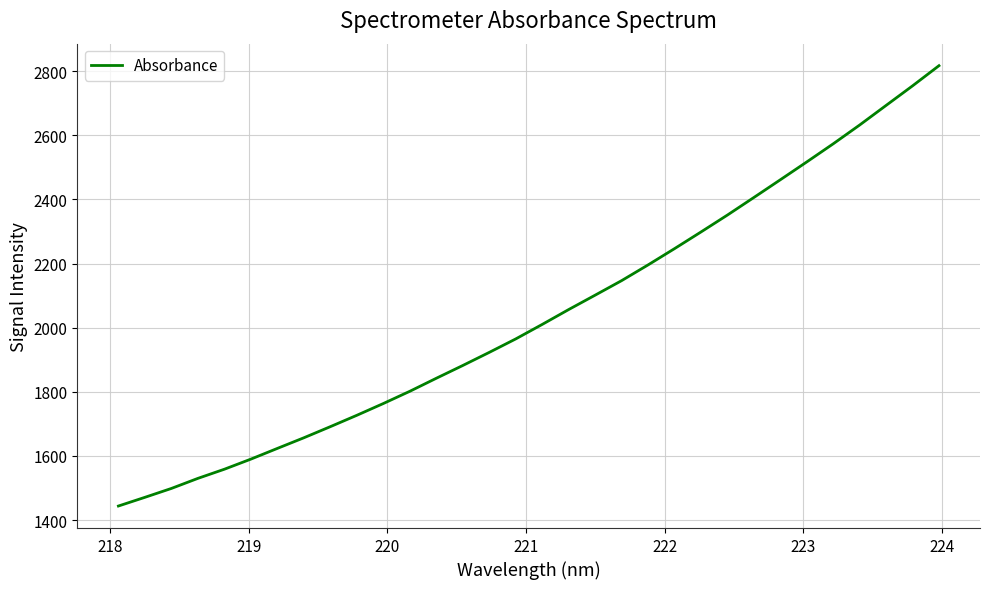

What is the minimum value shown in the chart?

1443.9